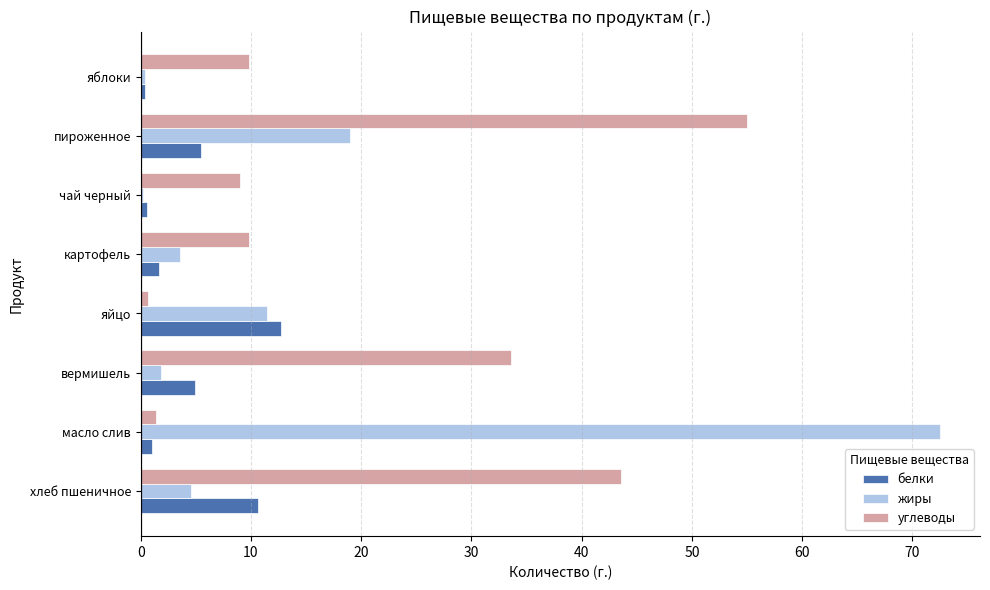

What value does the жиры series have at вермишель?

1.9